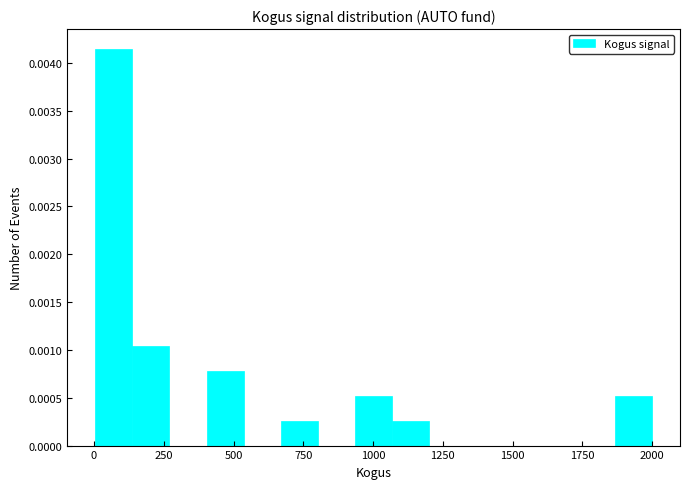

Around what value on the x-axis is the tallest bar? Give the approximate position of its centre, as read against the axis.

50